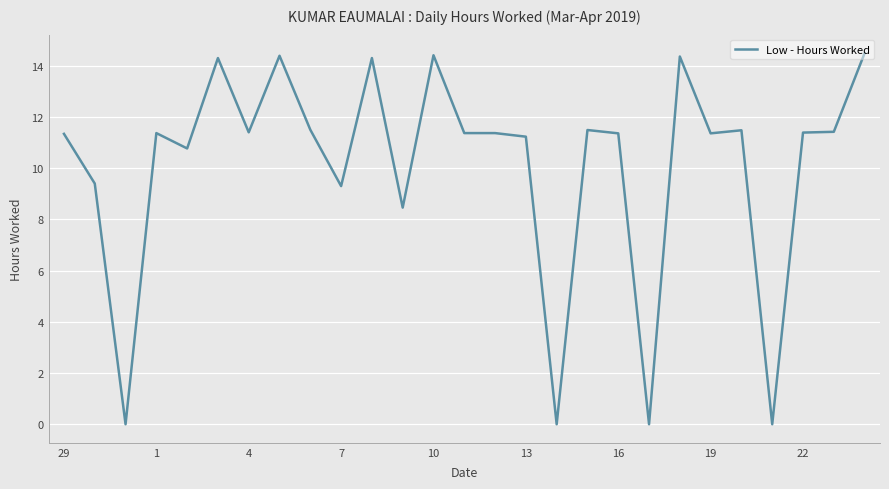

What is the difference between the maximum and minimum values?

14.5